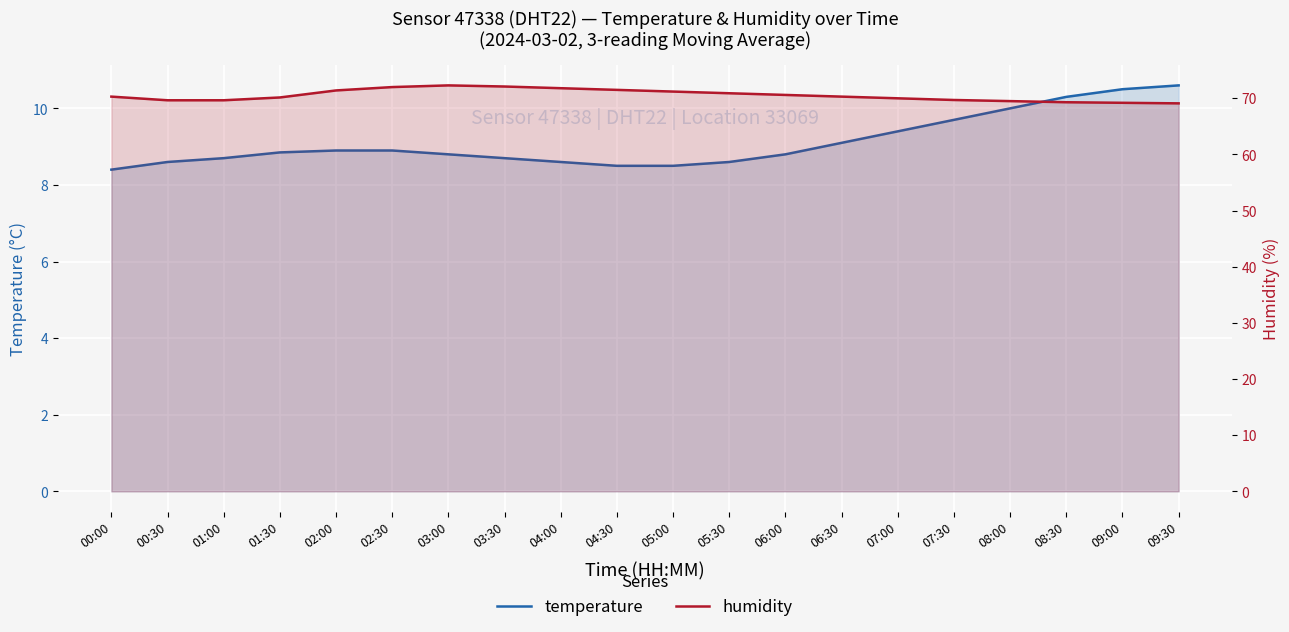

What is the label of the 7th point from the left?

03:00